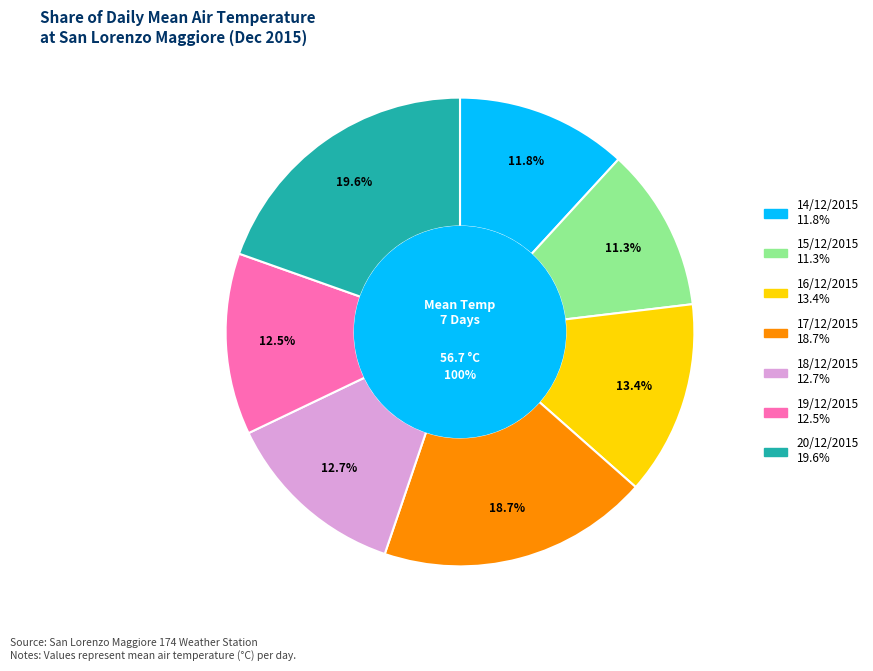

To the nearest percent, what percentage of the pie is 20/12/2015?

20%